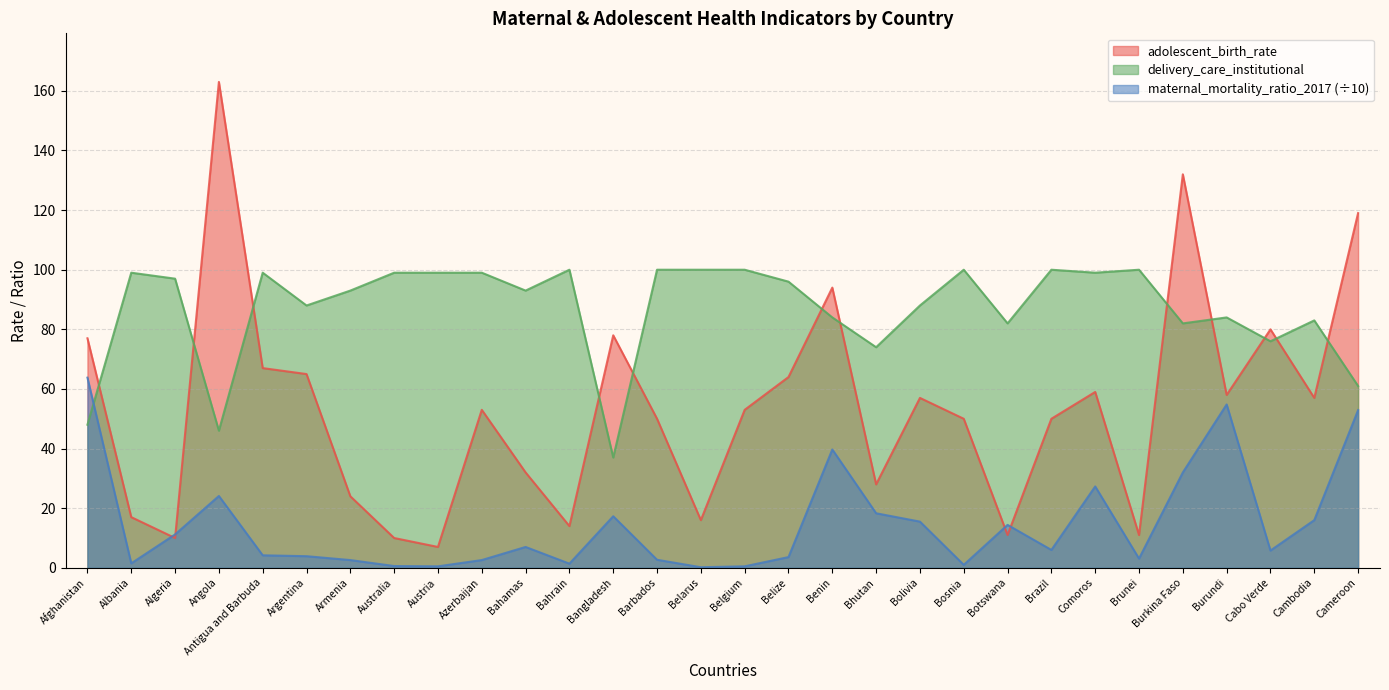

How many intersections are there between maternal_mortality_ratio_2017 and delivery_care_institutional?

1